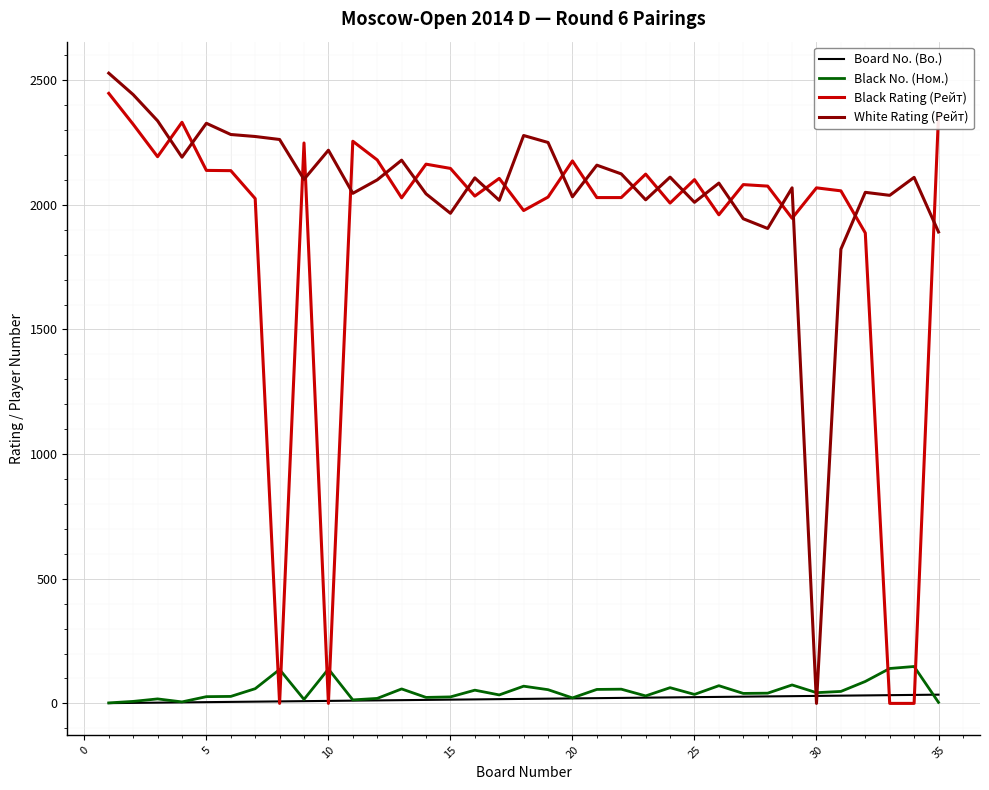

Rank the series by their maximum value, from highest to lowest.

White Rating (Рейт), Black Rating (Рейт), Black No. (Ном.), Board No. (Bo.)